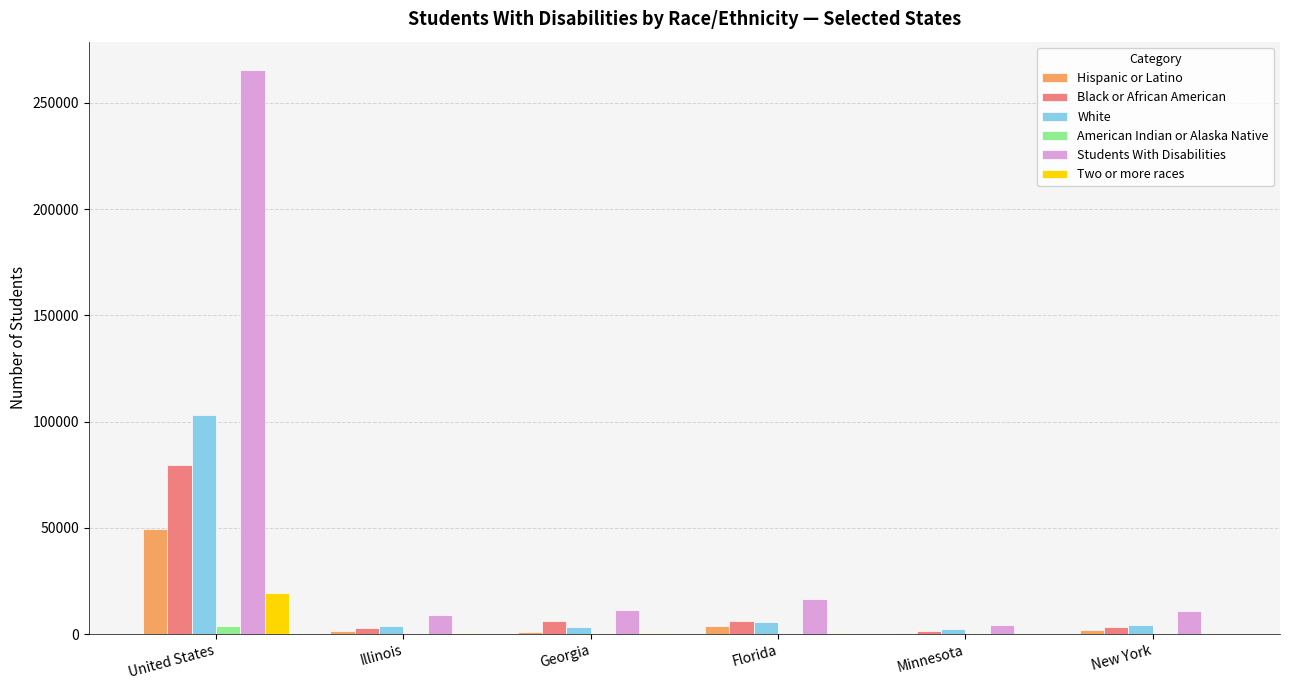

What value does the Hispanic or Latino series have at New York, to the nearest 10?

2010